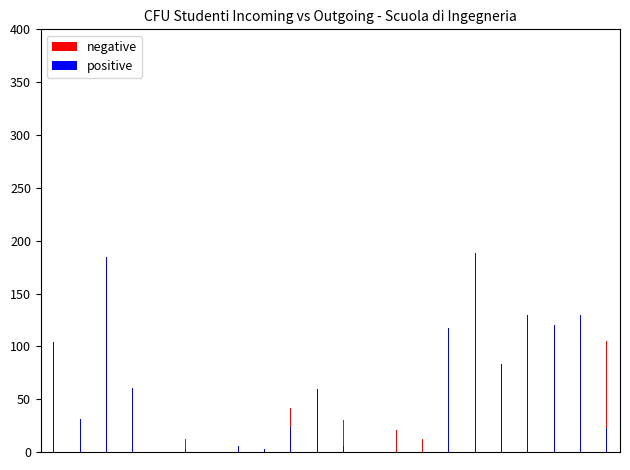

How many series are shown in this chart?

2